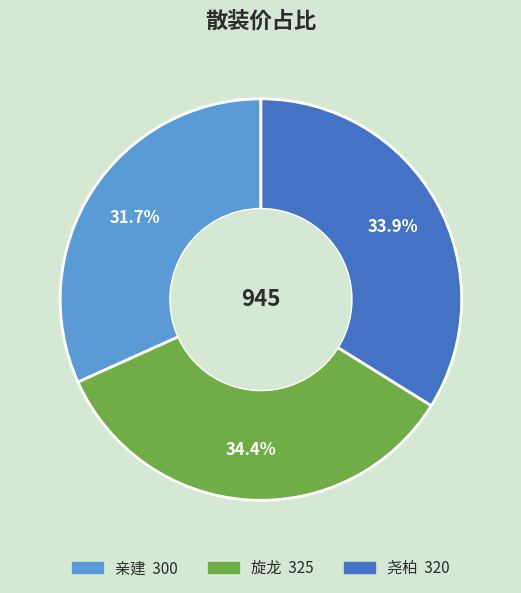

How many segments does this pie chart have?

3